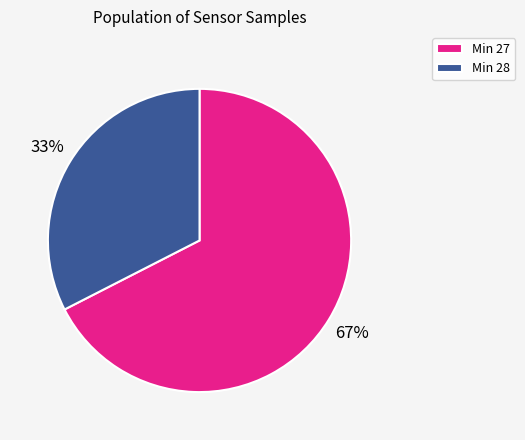

Rank the categories by value from highest to lowest.

Min 27, Min 28